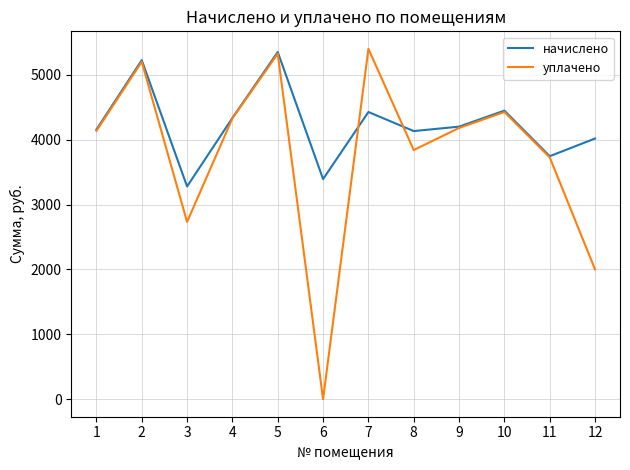

Which series has the widest spread of values?

уплачено